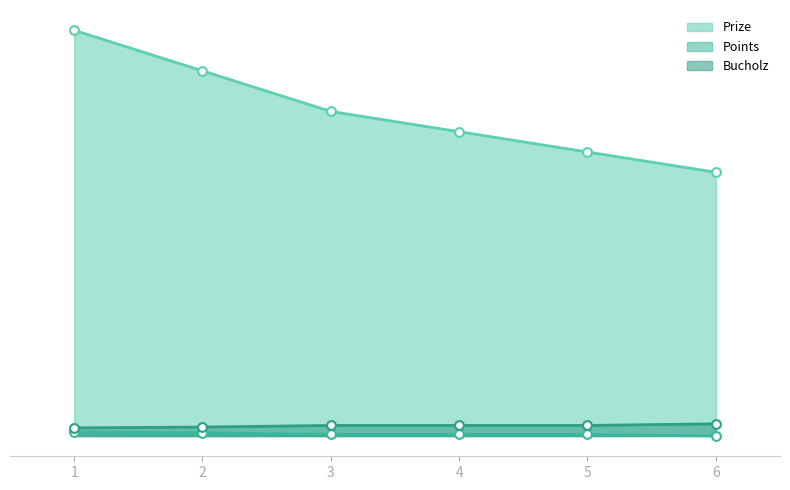

At which category is the sum across all series the highest?

1